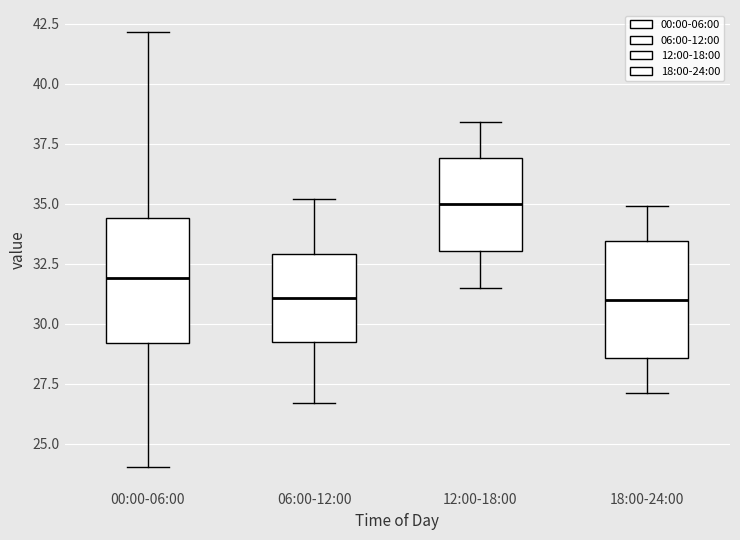

Reading left to right, transcribe this box plot: for each box, give where its median line is, the range the box spans, and where its two whiskers end, as read against the y-axis. The values are not printed on the chart, so give them approximately, as read against the axis.

00:00-06:00: median 32.0, box 29.0 to 34.5, whiskers 24.0 to 42.0
06:00-12:00: median 31.0, box 29.5 to 33.0, whiskers 26.5 to 35.0
12:00-18:00: median 35.0, box 33.0 to 37.0, whiskers 31.5 to 38.5
18:00-24:00: median 31.0, box 28.5 to 33.5, whiskers 27.0 to 35.0